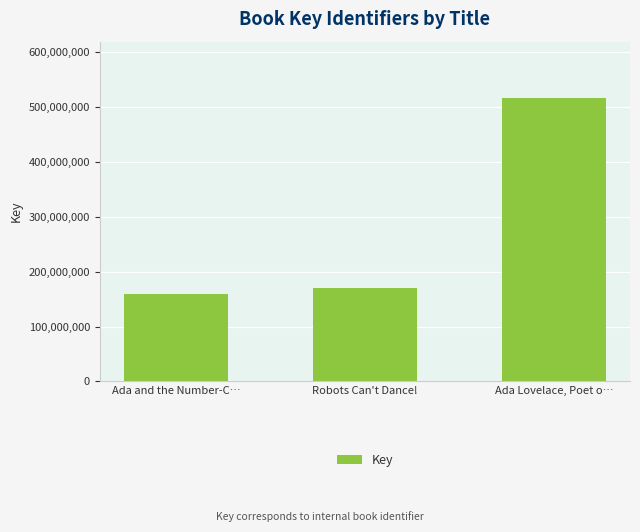

What is the difference between the second highest and minimum values?

10681793